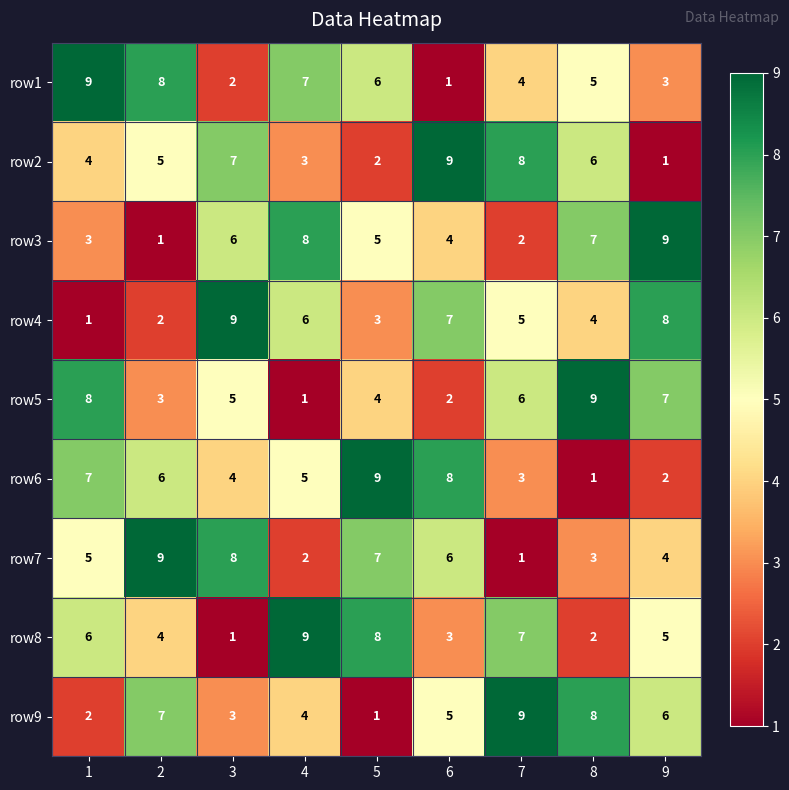

The row4 series shows 7 at 6. True or false?

True